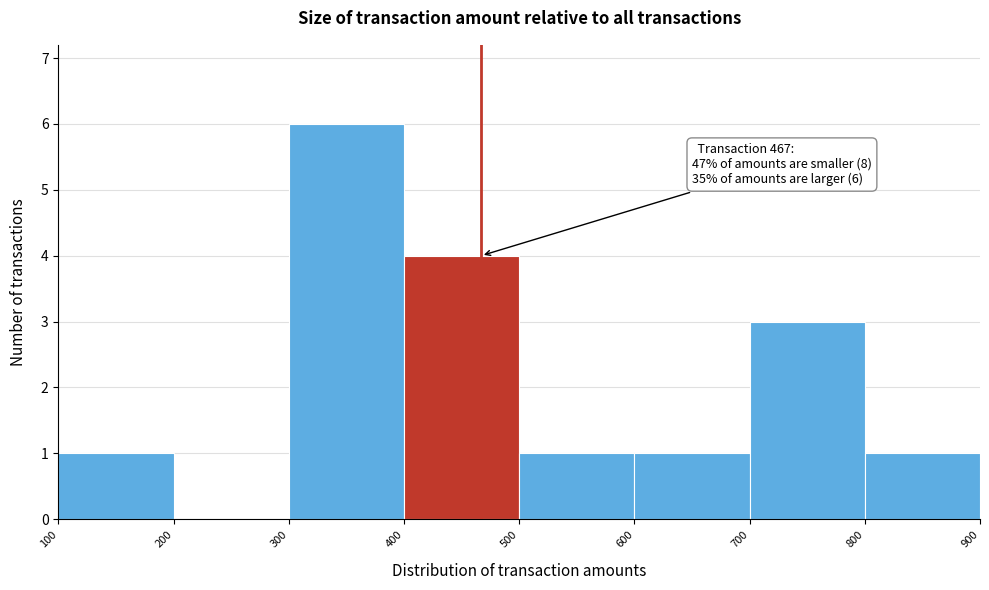

Over which range of the x-axis is the bar tallest?

300 to 400